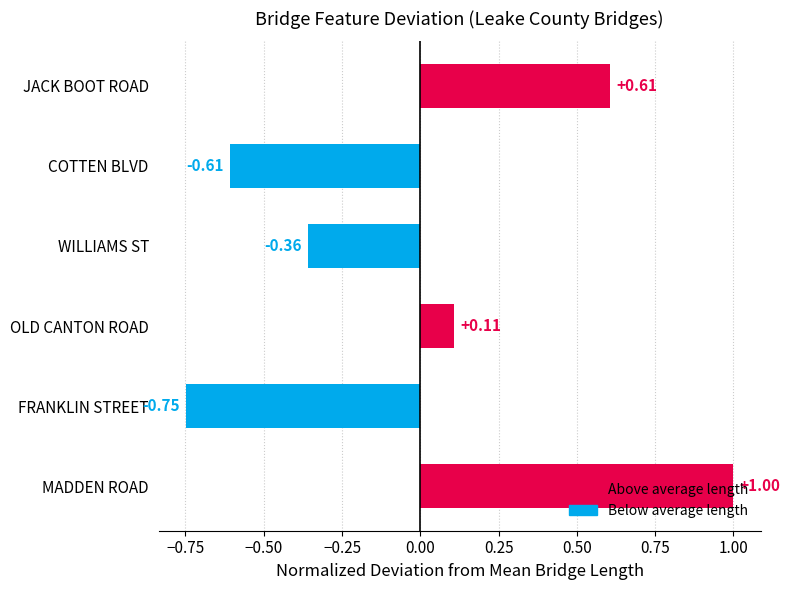

What is the label of the 4th bar from the top?

OLD CANTON ROAD